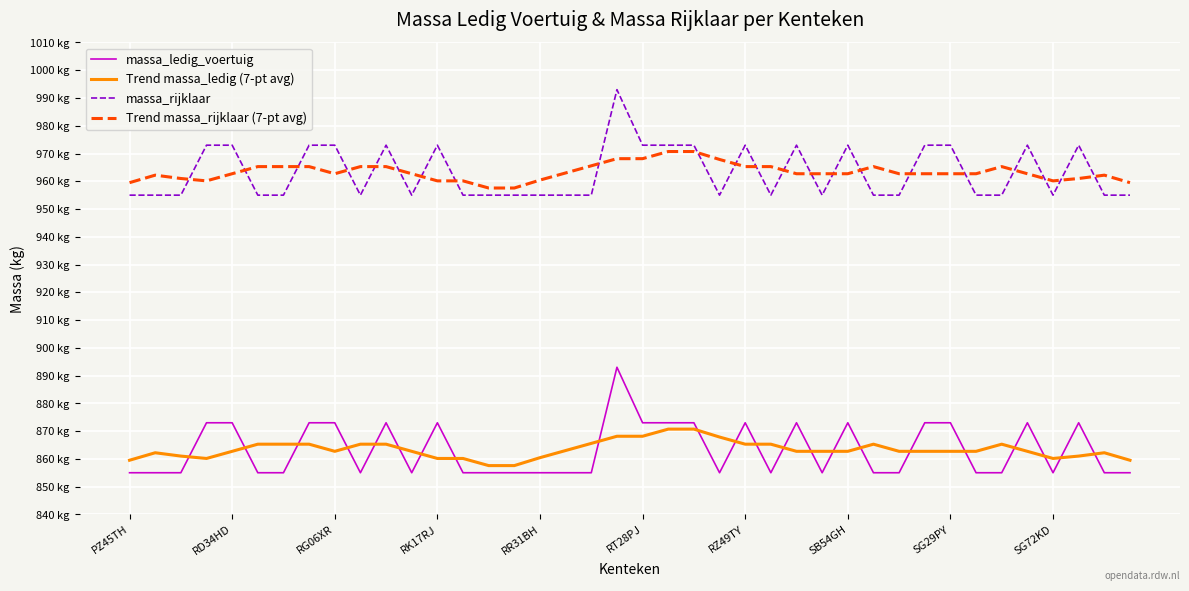

Does the chart have visible grid lines?

Yes